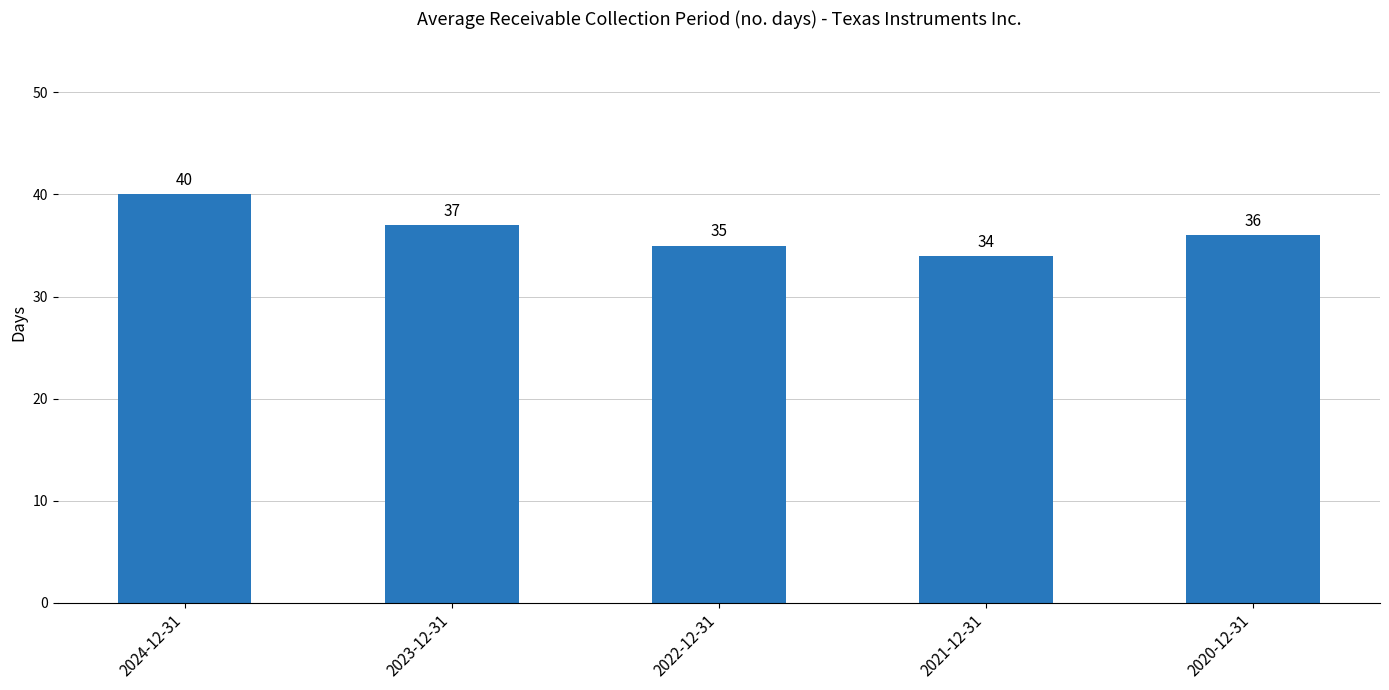

How many bars are there in total?

5